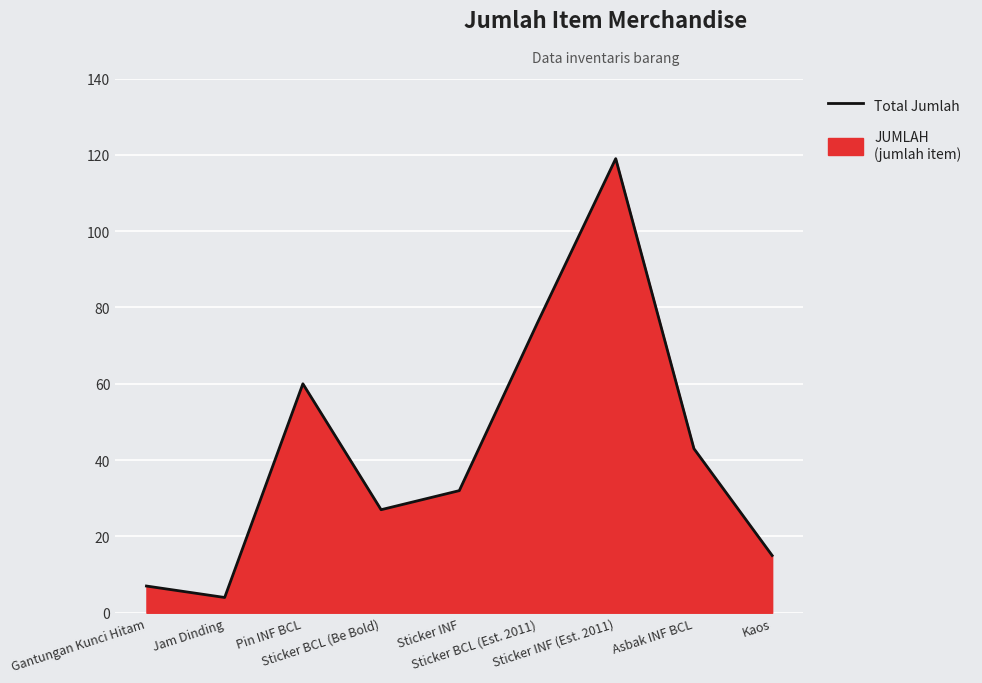

What position from the left is Pin INF BCL?

3